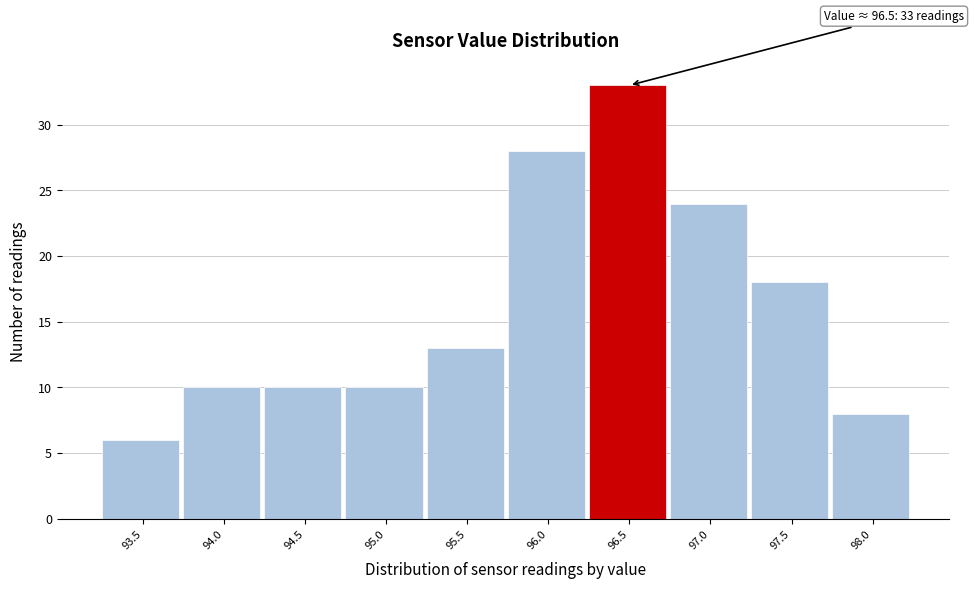

Reading left to right, what are all the values shown in this chart?

93.5=6	94.0=10	94.5=10	95.0=10	95.5=13	96.0=28	96.5=33	97.0=24	97.5=18	98.0=8